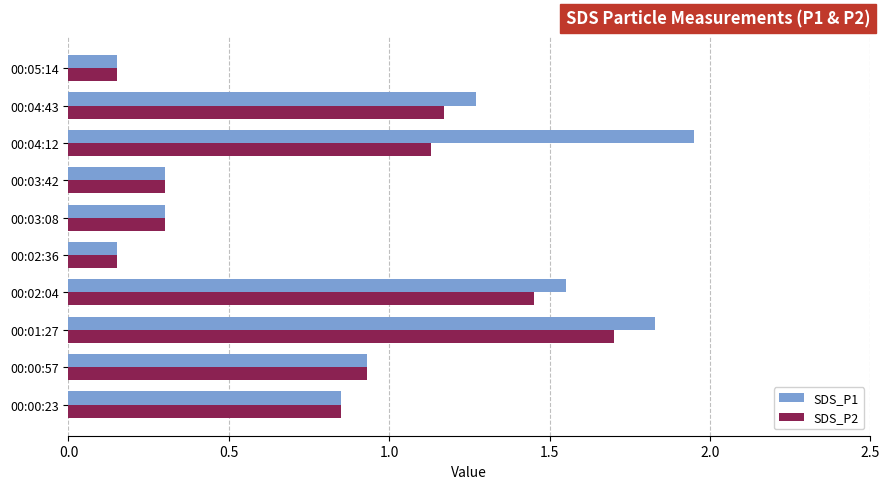

At which label is SDS_P1 closest to 1?

00:00:57